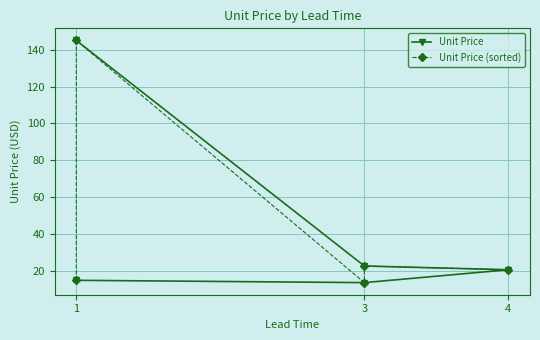

Where is the first local minimum for Unit Price?

3